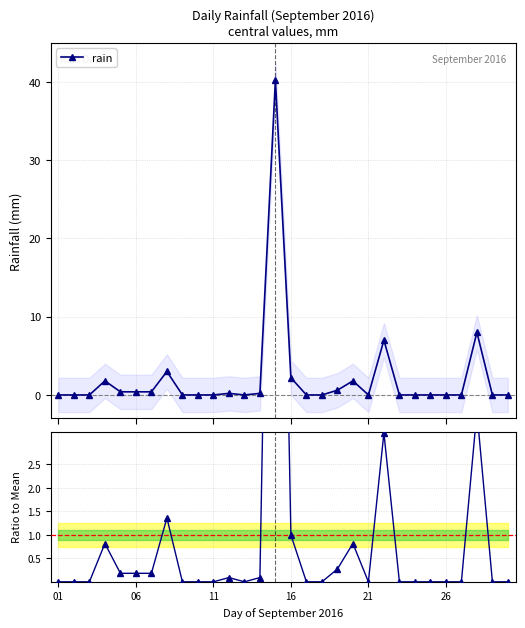

Which series has the largest total across all categories?

rain